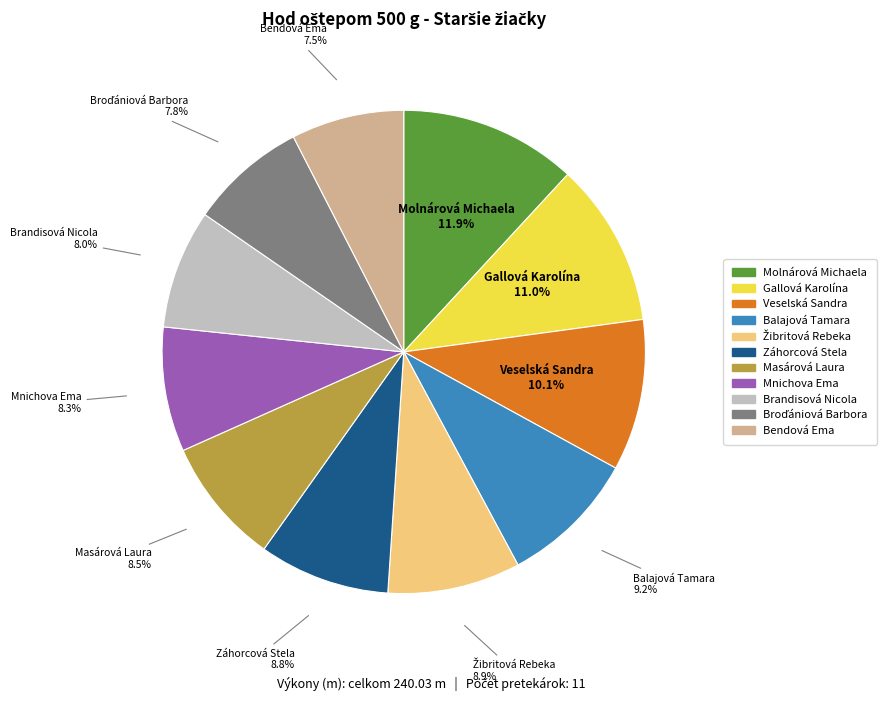

Approximately how many times larger is the value at Masárová Laura compared to Veselská Sandra?

0.8